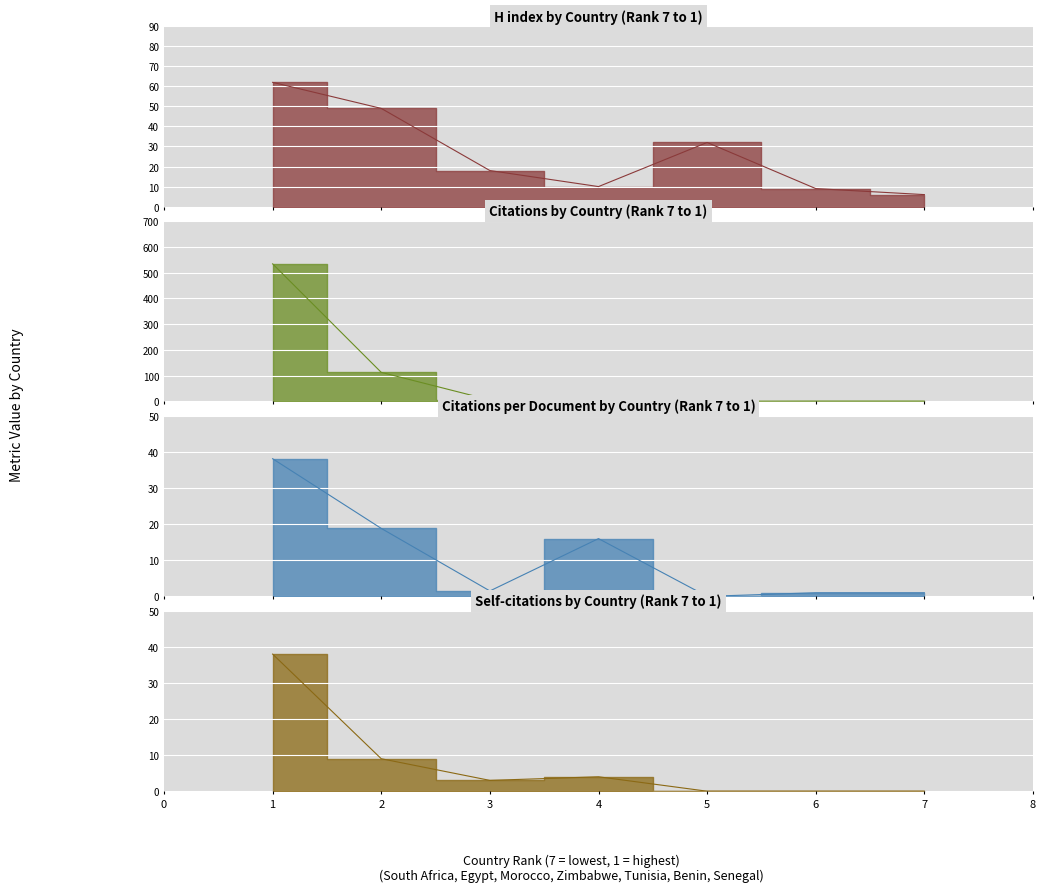

Is it true that H index equals 21.0 at 5?

False